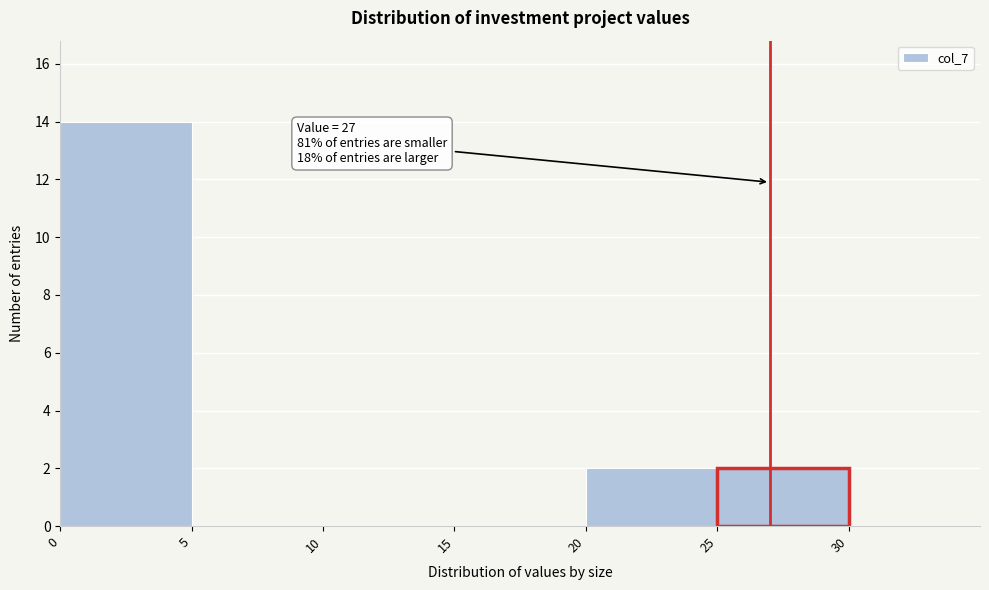

Over which range of the x-axis is the bar tallest?

0 to 5